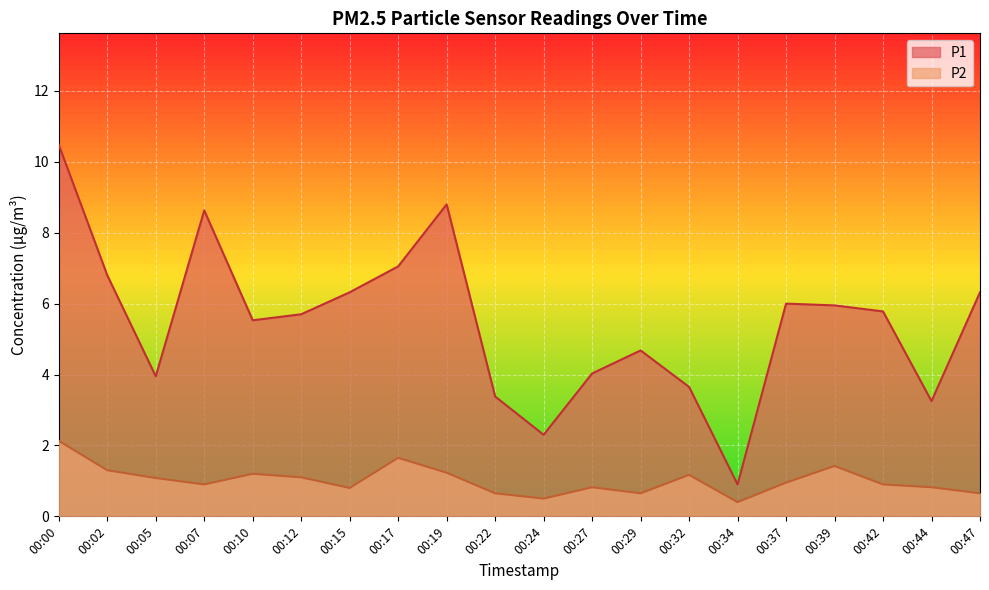

Which series has the largest total across all categories?

P1